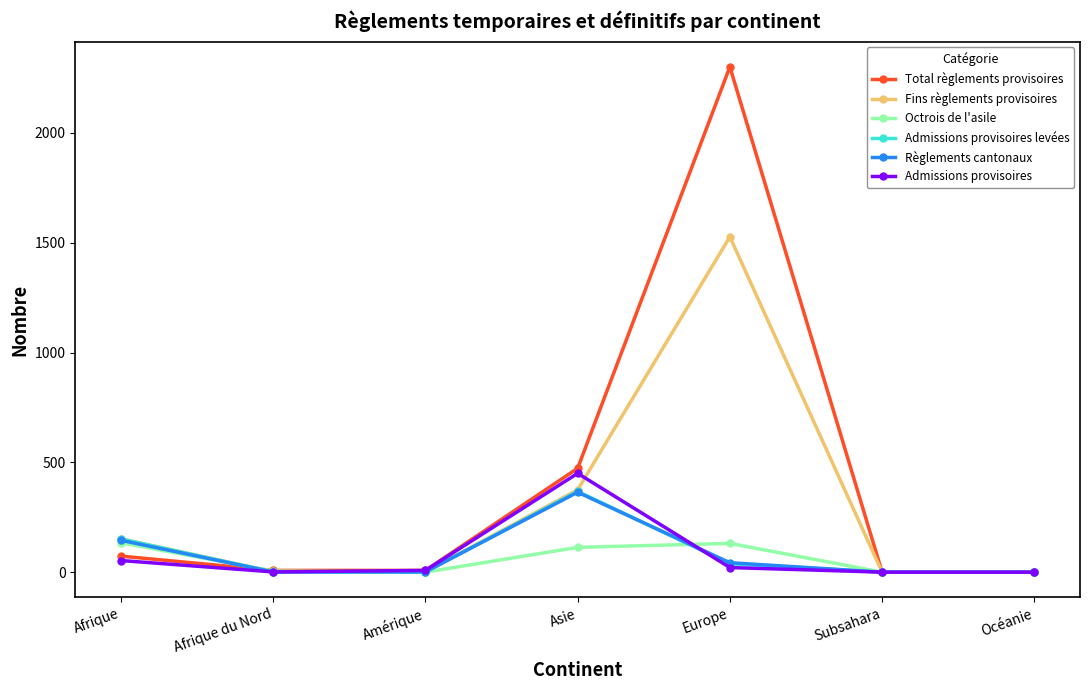

What is the total value across all series at Afrique du Nord?

18